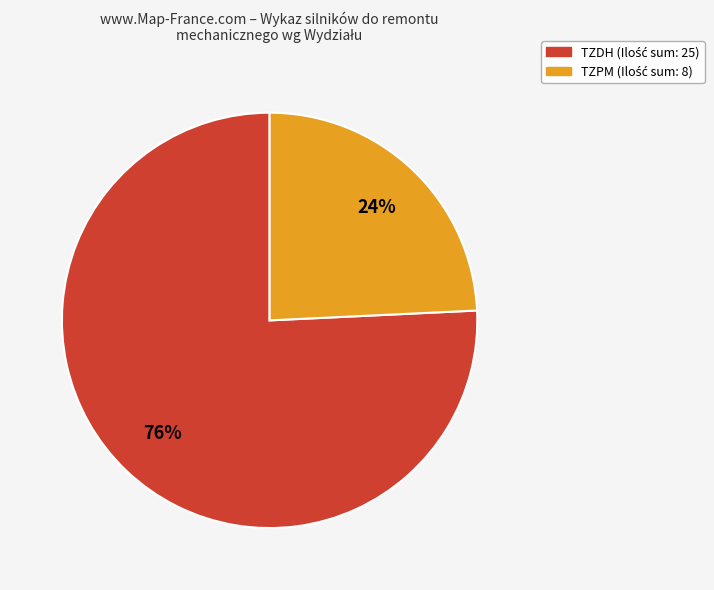

Does any single category account for the majority?

Yes